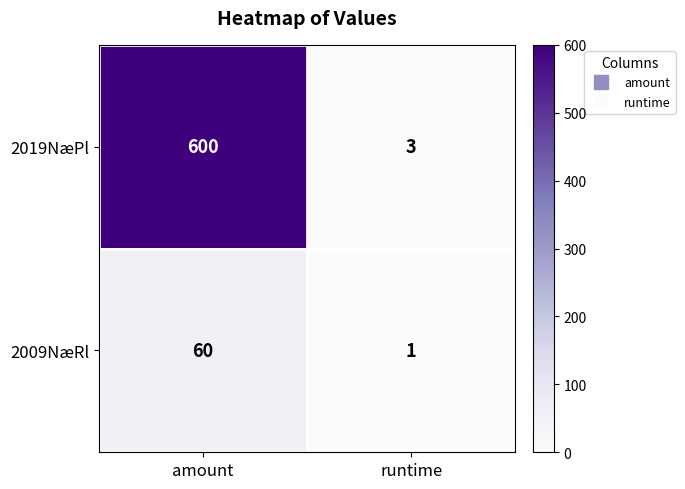

Reading left to right, list all the values displayed in this chart.

2019NæPl: amount=600	runtime=3
2009NæRl: amount=60	runtime=1